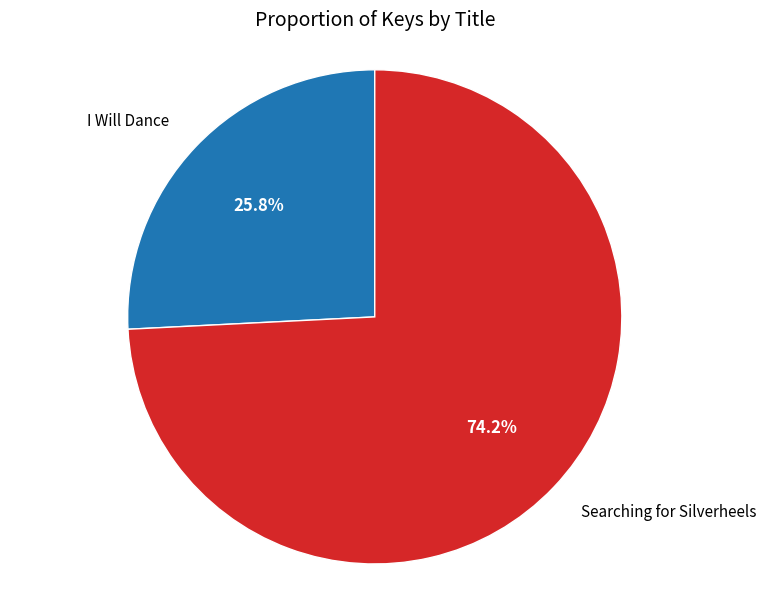

Which slice is the largest?

Searching for Silverheels